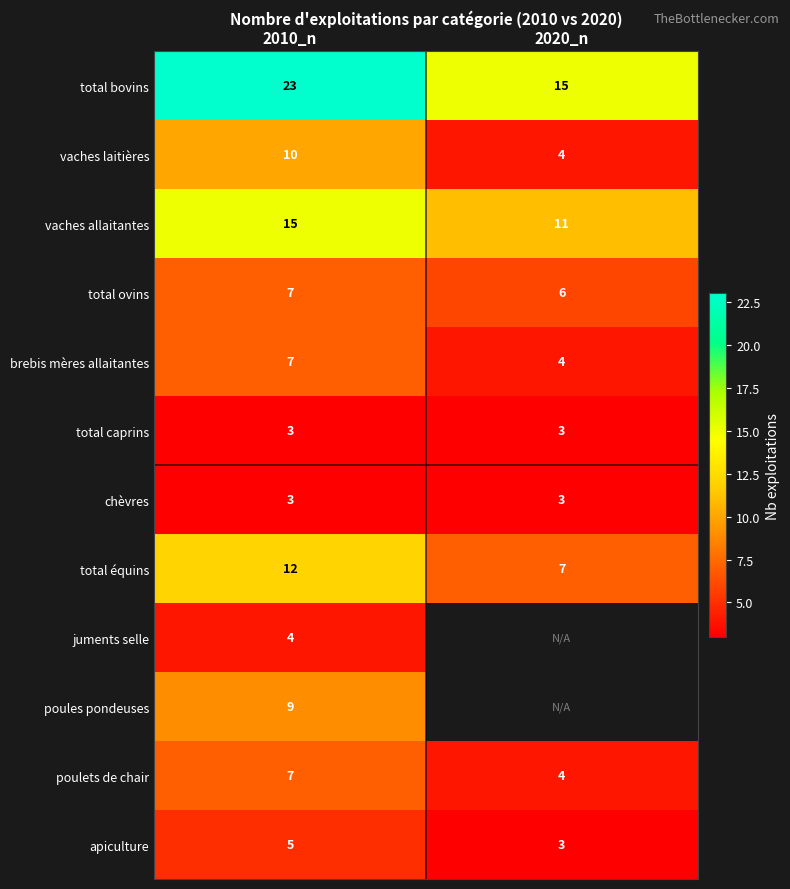

How many data points does each series have?

2